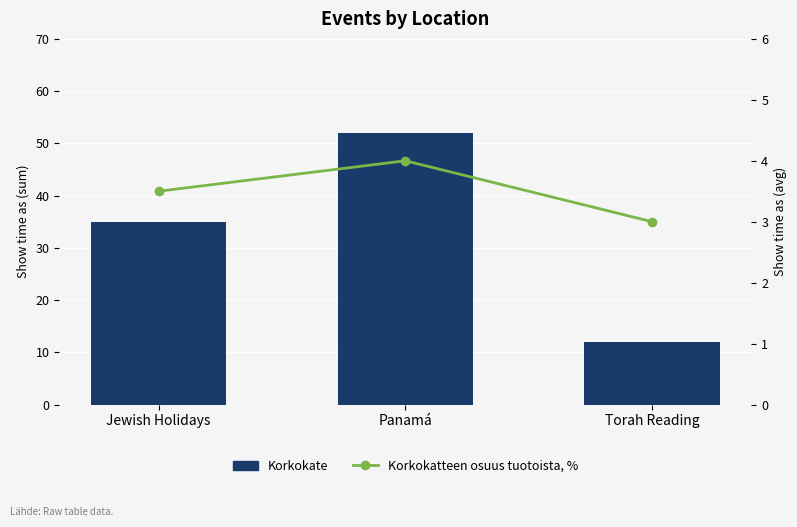

Reading right to left, what are all the values shown in this chart?

Korkokate: Torah Reading=12.0	Panamá=52.0	Jewish Holidays=35.0
Korkokatteen osuus tuotoista, %: Torah Reading=3.0	Panamá=4.0	Jewish Holidays=3.5